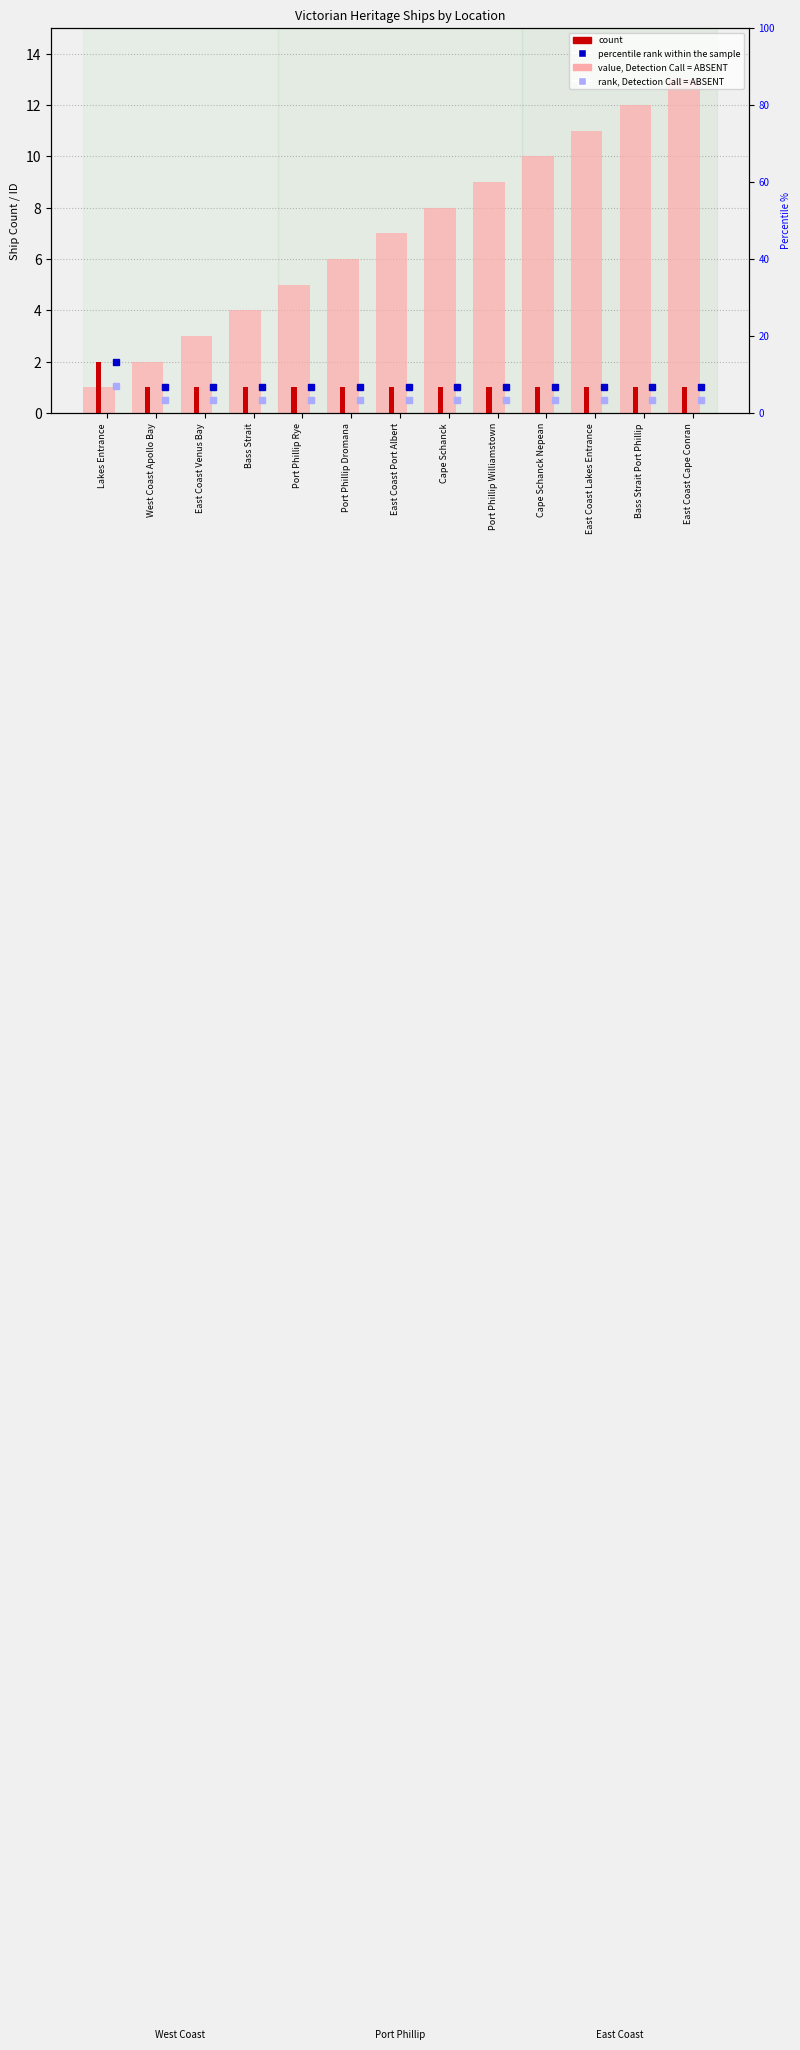

What is the label of the 13th bar from the right?

Lakes Entrance